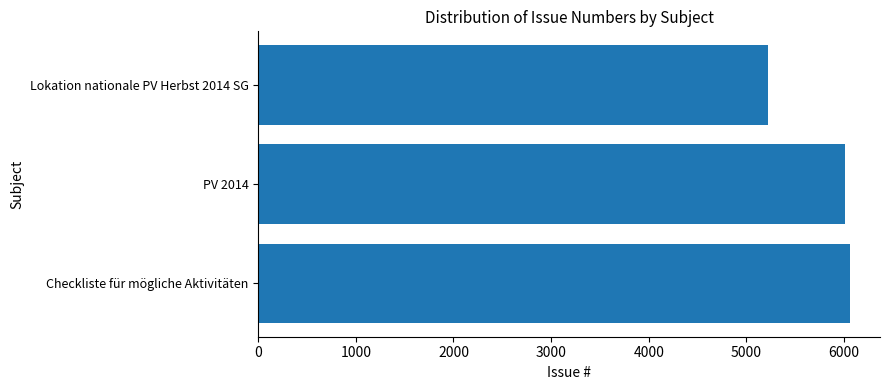

Rank the categories by value from lowest to highest.

Lokation nationale PV Herbst 2014 SG, PV 2014, Checkliste für mögliche Aktivitäten